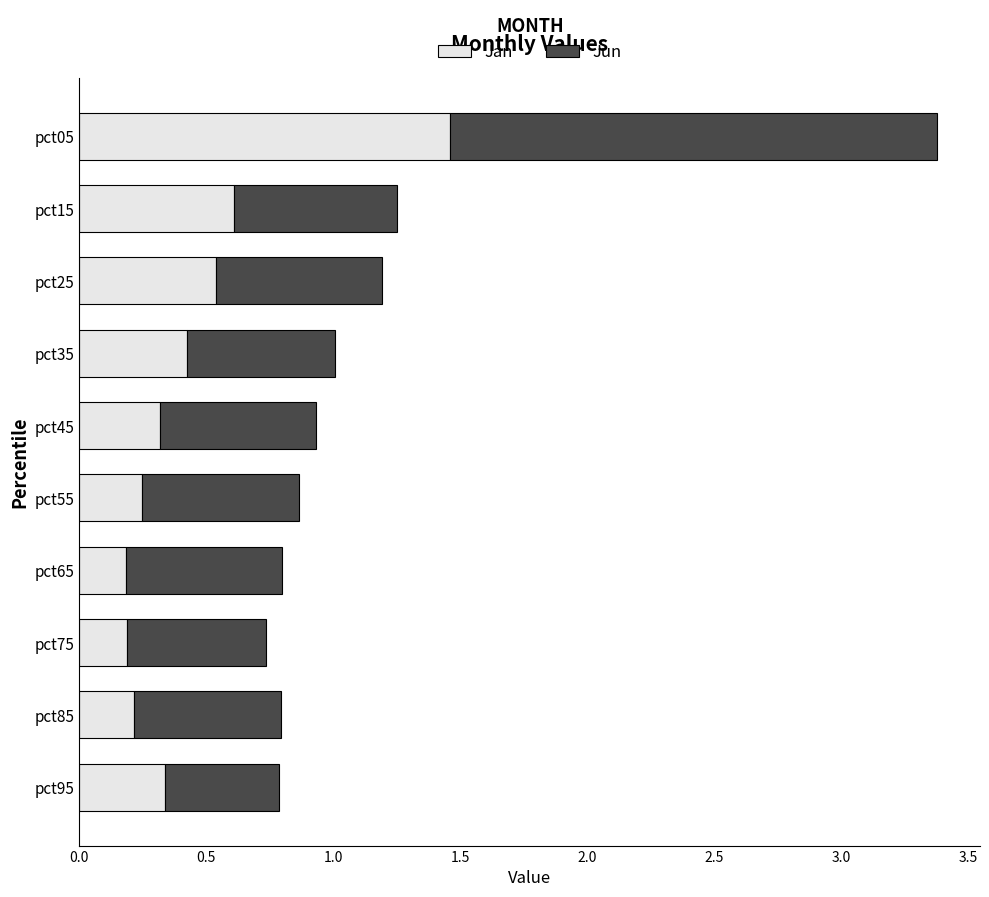

Is it true that Jan equals 0.3 at pct95?

True